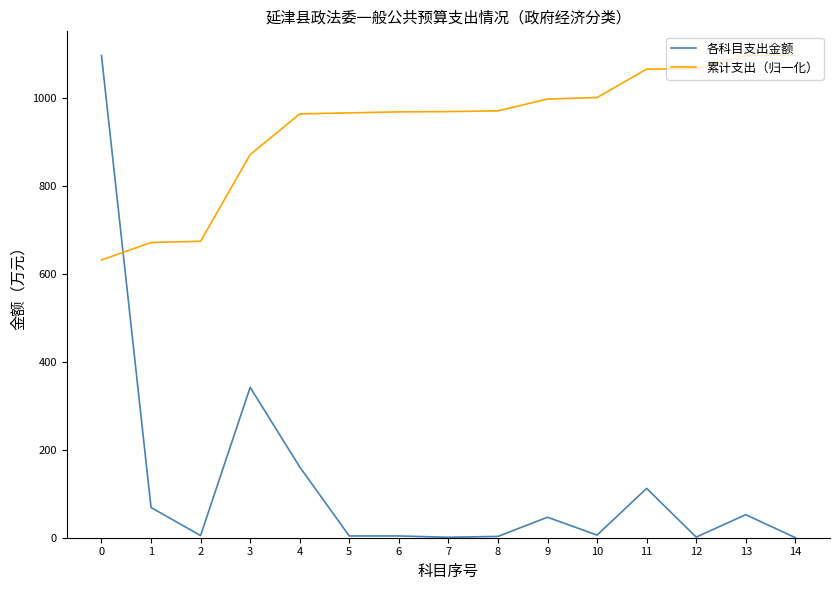

What is the approximate value of 各科目支出金额 at 3?

342.1